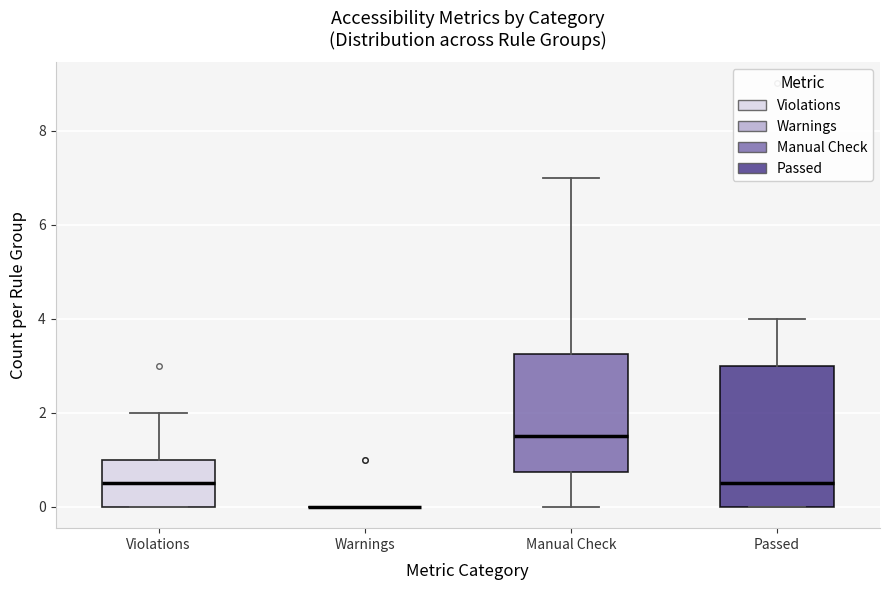

Reading left to right, transcribe this box plot: for each box, give where its median line is, the range the box spans, and where its two whiskers end, as read against the y-axis. The values are not printed on the chart, so give them approximately, as read against the axis.

Violations: median 0.6, box 0.0 to 1.0, whiskers 0.0 to 2.0
Warnings: box collapsed to a line at 0.0, whiskers 0.0 to 0.0
Manual Check: median 1.6, box 0.8 to 3.2, whiskers 0.0 to 7.0
Passed: median 0.6, box 0.0 to 3.0, whiskers 0.0 to 4.0